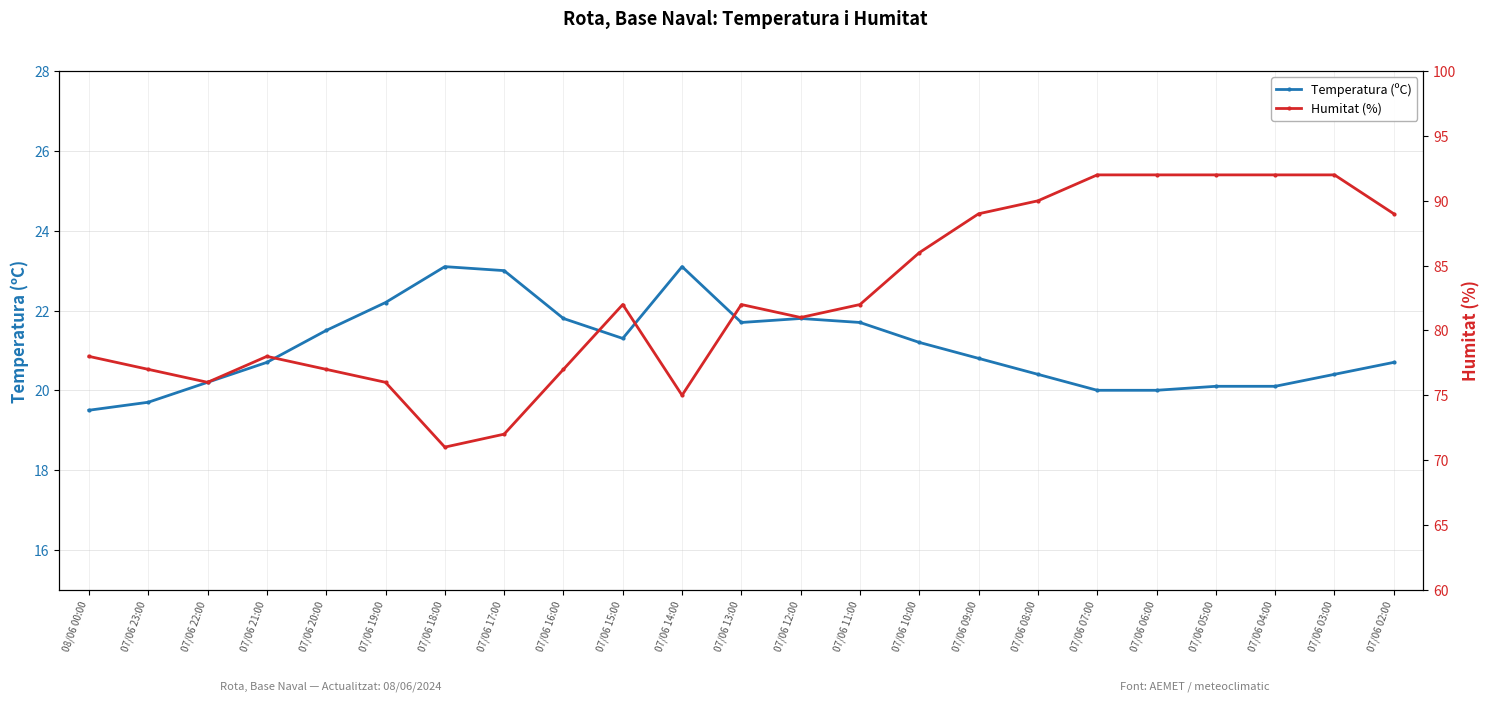

What is the total value across all series at 07/06 07:00?

112.0